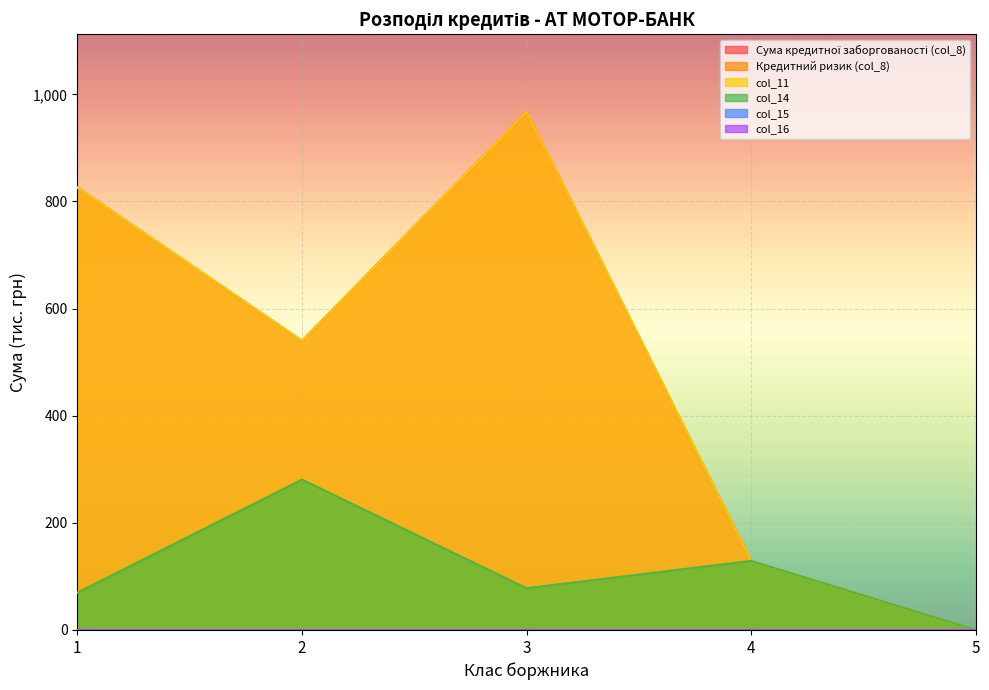

In Кредитний ризик (col_8), how many points are higher than both neighbors (excluding endpoints)?

2